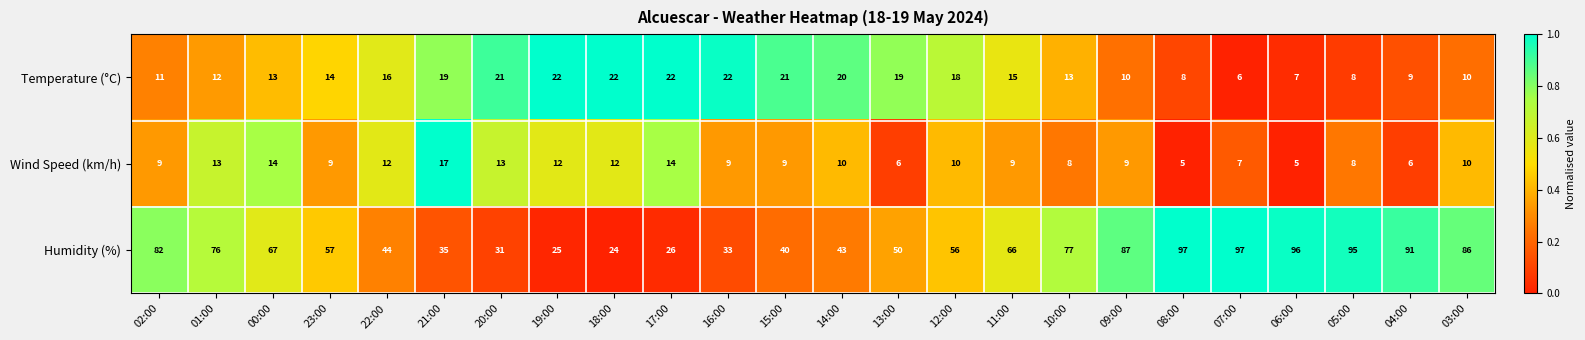

How many data points does each series have?

24